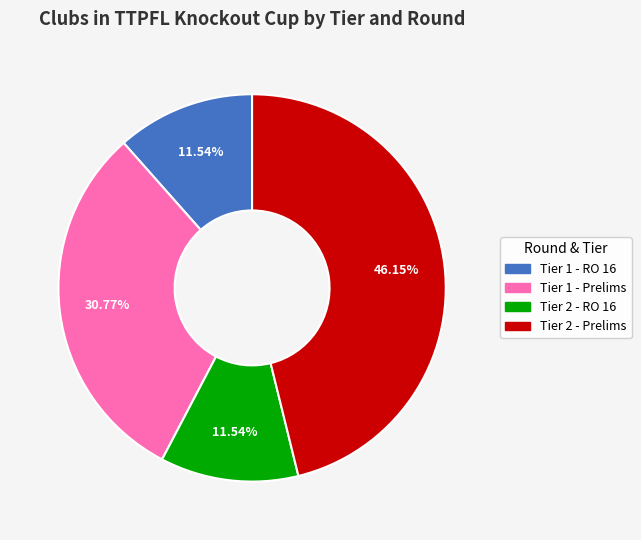

Which slice is the largest?

Tier 2 - Prelims